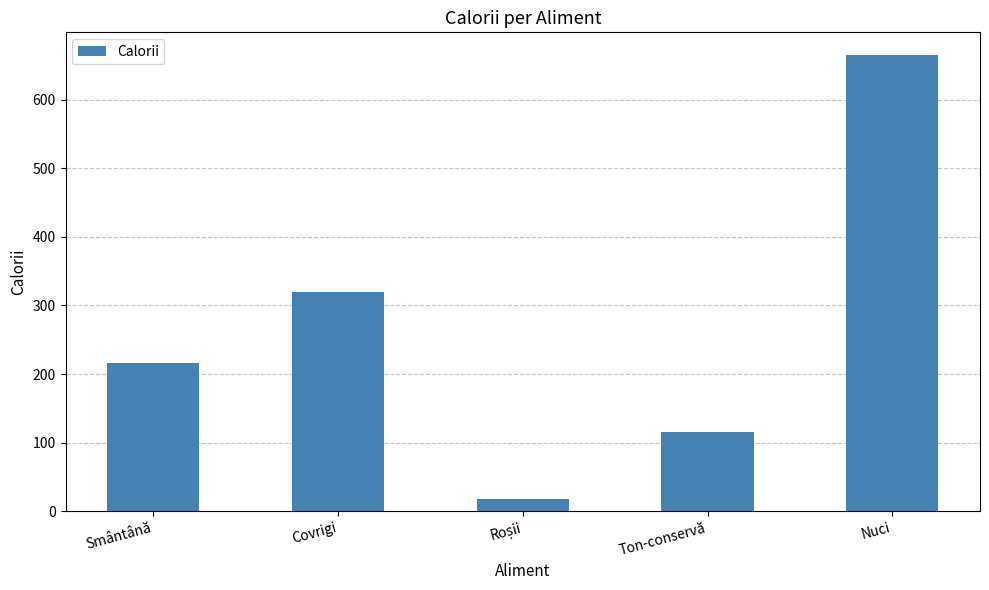

What is the greatest value displayed?

665